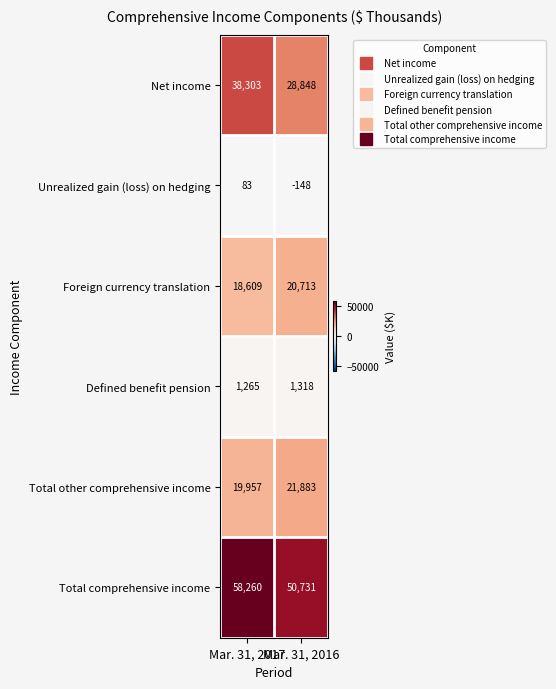

Is the value of Defined benefit pension at Mar. 31, 2017 greater than the value of Net income at Mar. 31, 2016?

No